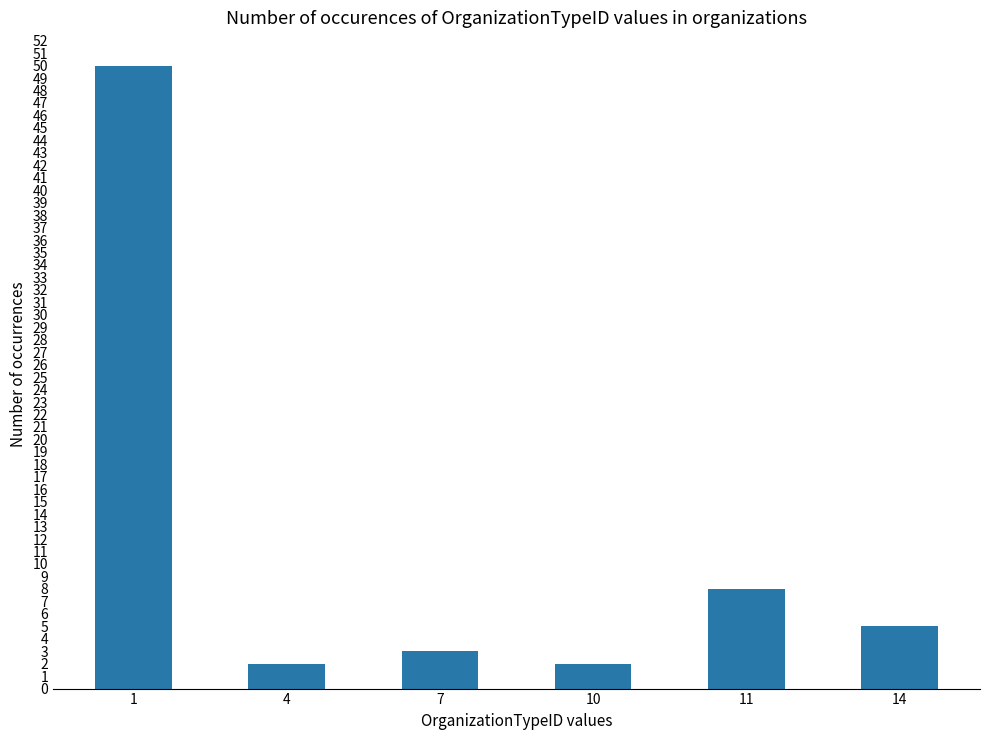

How many categories are shown in the chart?

6